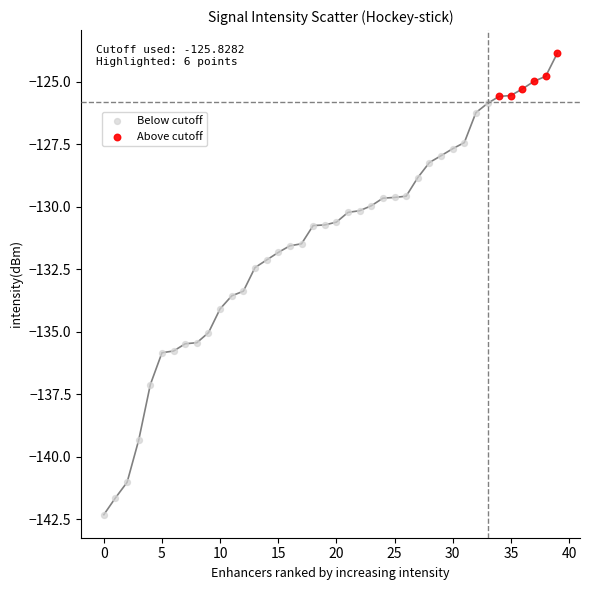

Which series reaches the maximum Y coordinate?

Above cutoff